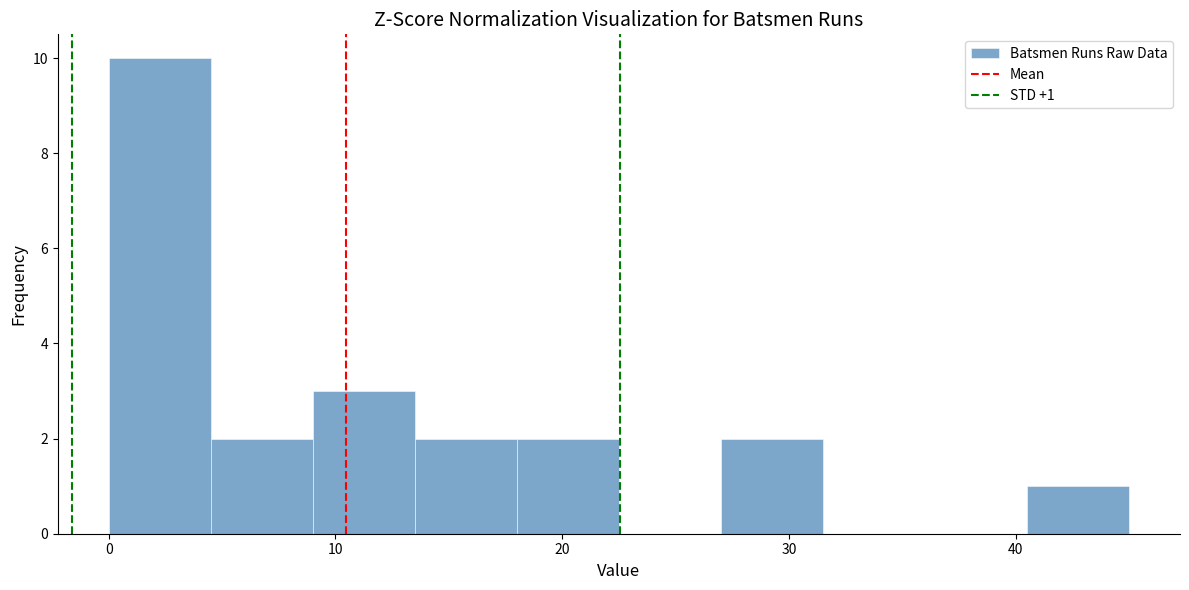

Which range on the x-axis has the tallest bar?

0.0 to 4.5